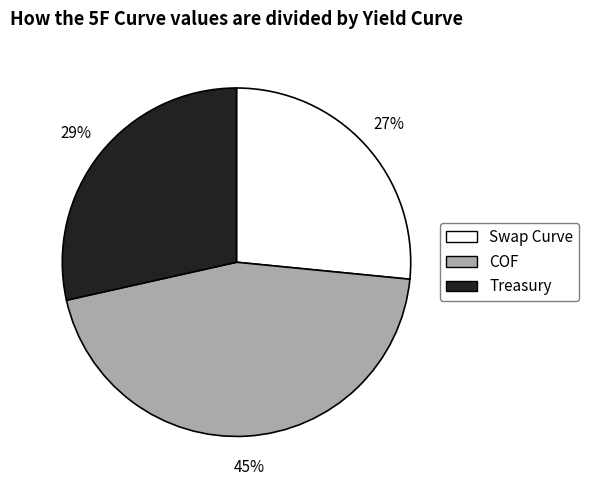

Combined, do COF and Swap Curve account for over 50%?

Yes